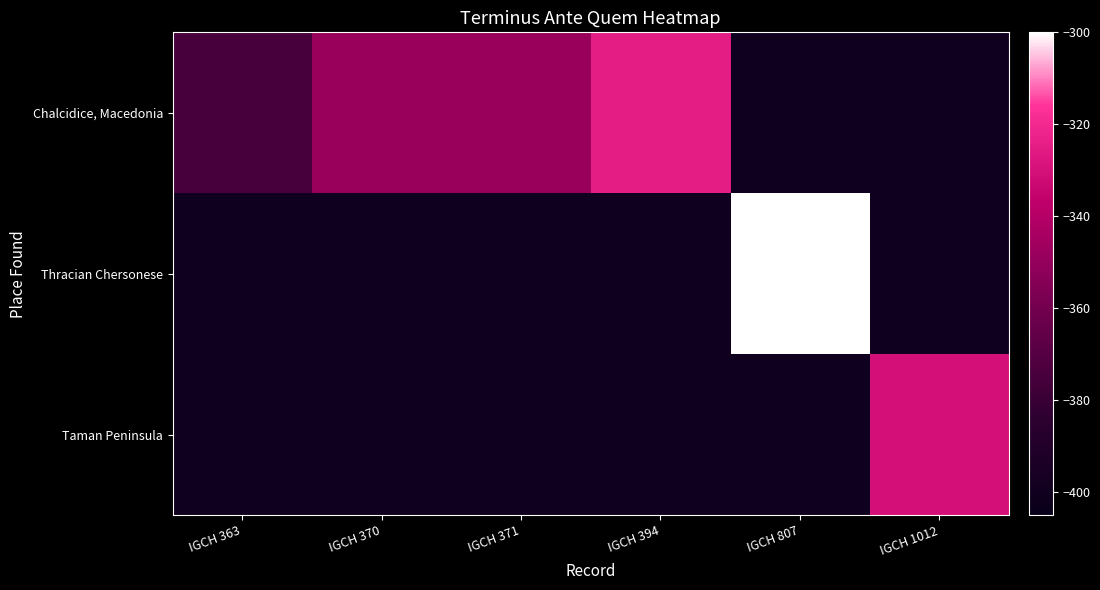

Reading right to left, transcribe all the data shown in this chart.

Chalcidice, Macedonia: IGCH 1012=-400	IGCH 807=-400	IGCH 394=-325	IGCH 371=-348	IGCH 370=-348	IGCH 363=-375
Thracian Chersonese: IGCH 1012=-400	IGCH 807=-300	IGCH 394=-400	IGCH 371=-400	IGCH 370=-400	IGCH 363=-400
Taman Peninsula: IGCH 1012=-330	IGCH 807=-400	IGCH 394=-400	IGCH 371=-400	IGCH 370=-400	IGCH 363=-400